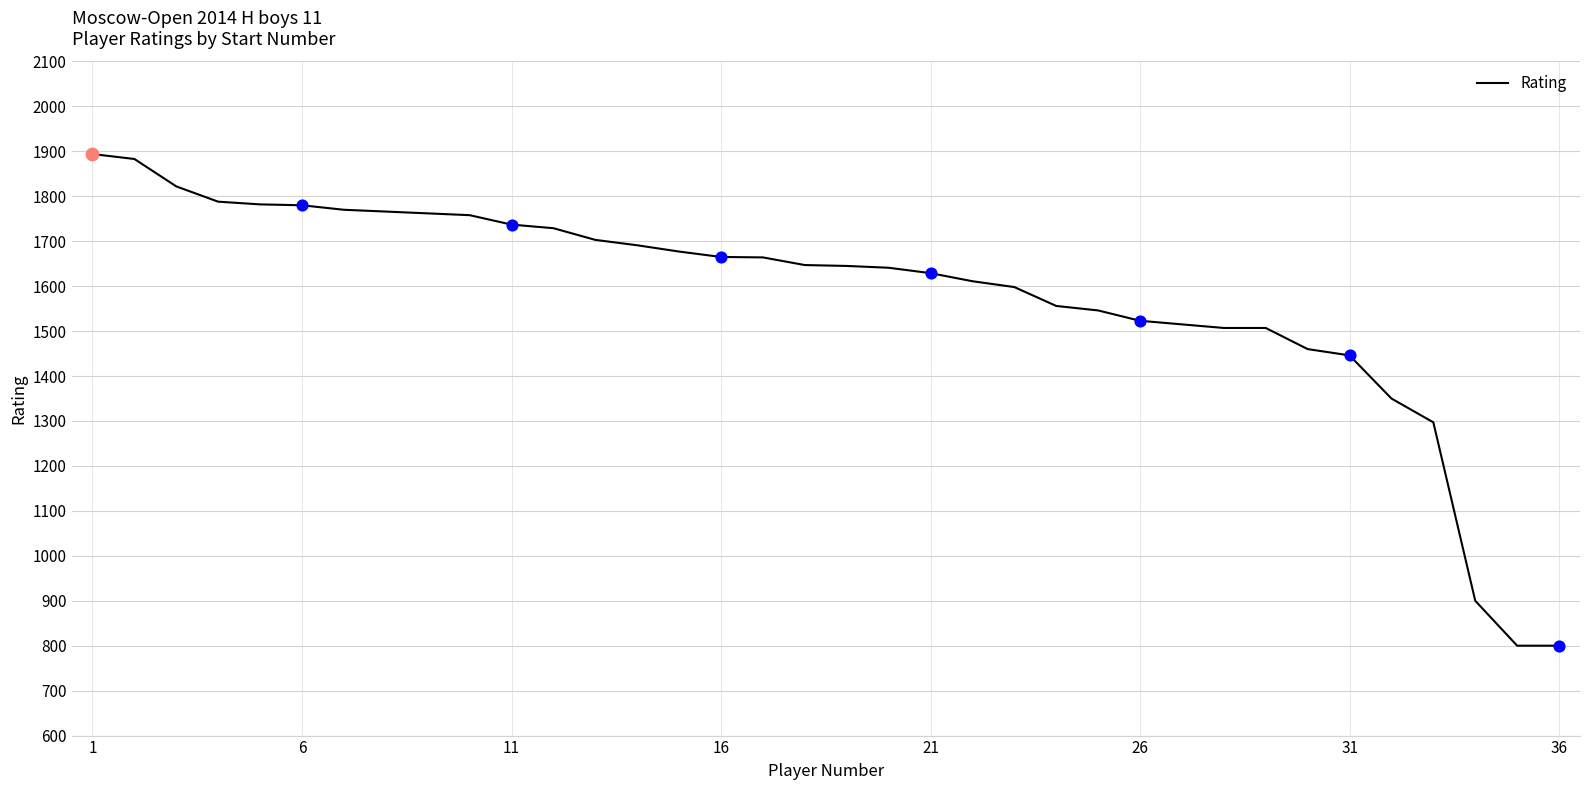

What is the smallest value displayed?

800